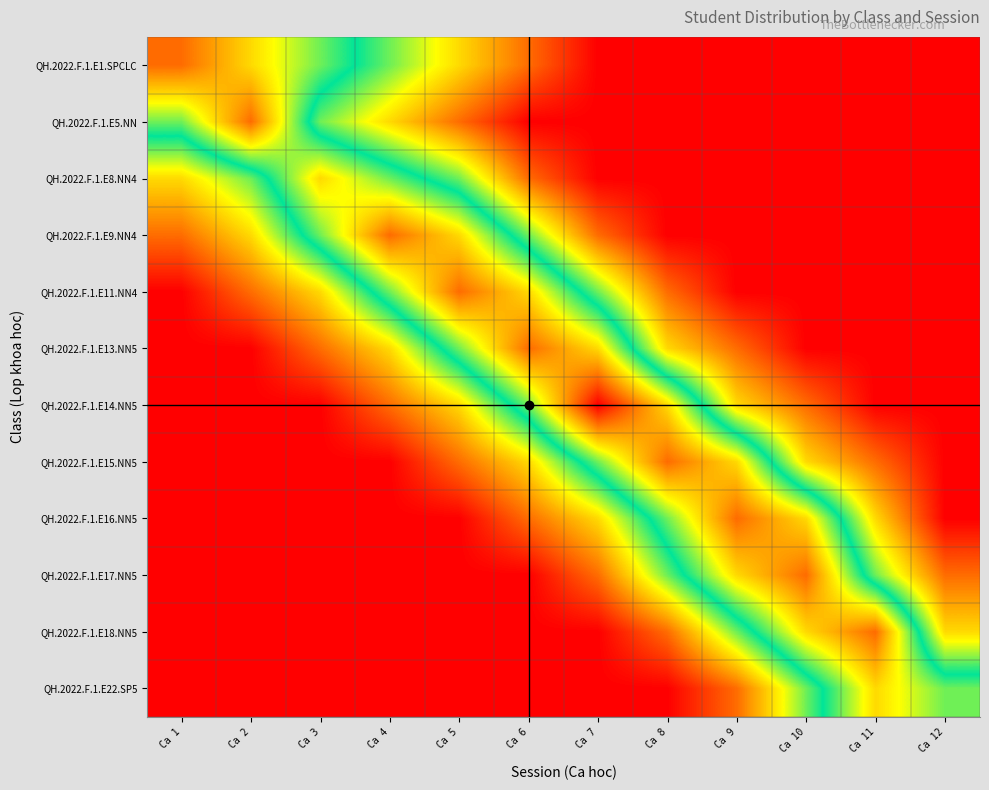

Which label corresponds to the largest value in the chart?

Ca 7